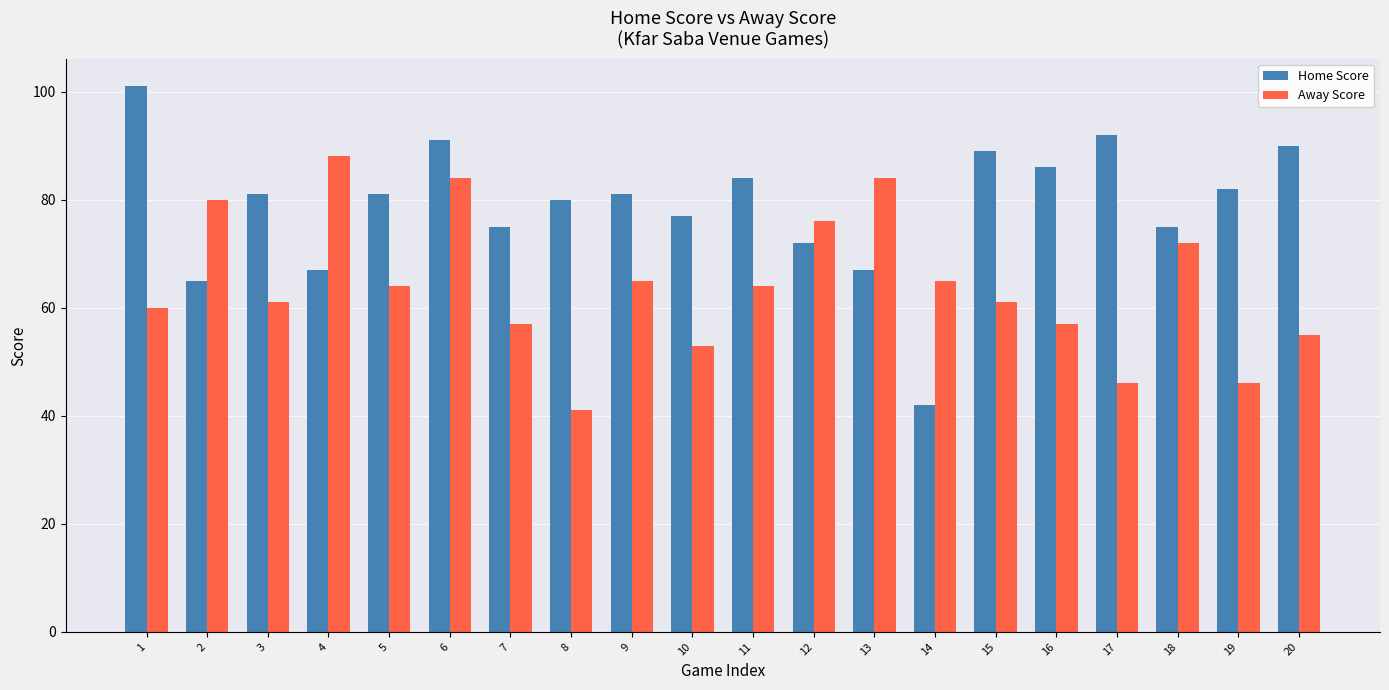

How many series are shown in this chart?

2